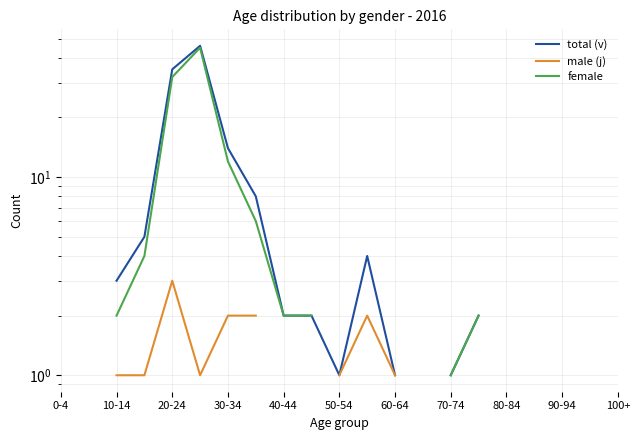

How many categories are shown in the chart?

21